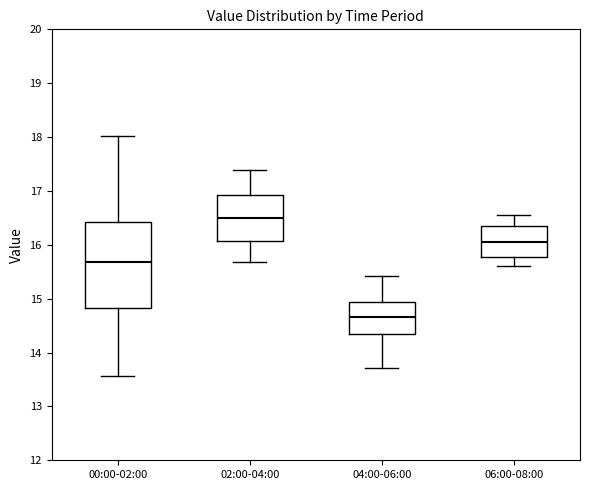

Where is the lower edge of the box for 04:00-06:00 on the y-axis? The values are not printed on the chart, so give them approximately, as read against the axis.

14.3